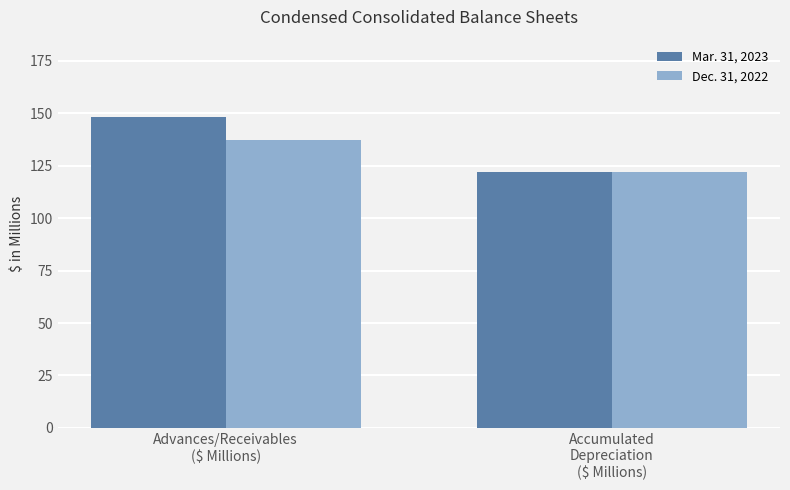

List the series in order of their peak value, lowest first.

Dec. 31, 2022, Mar. 31, 2023